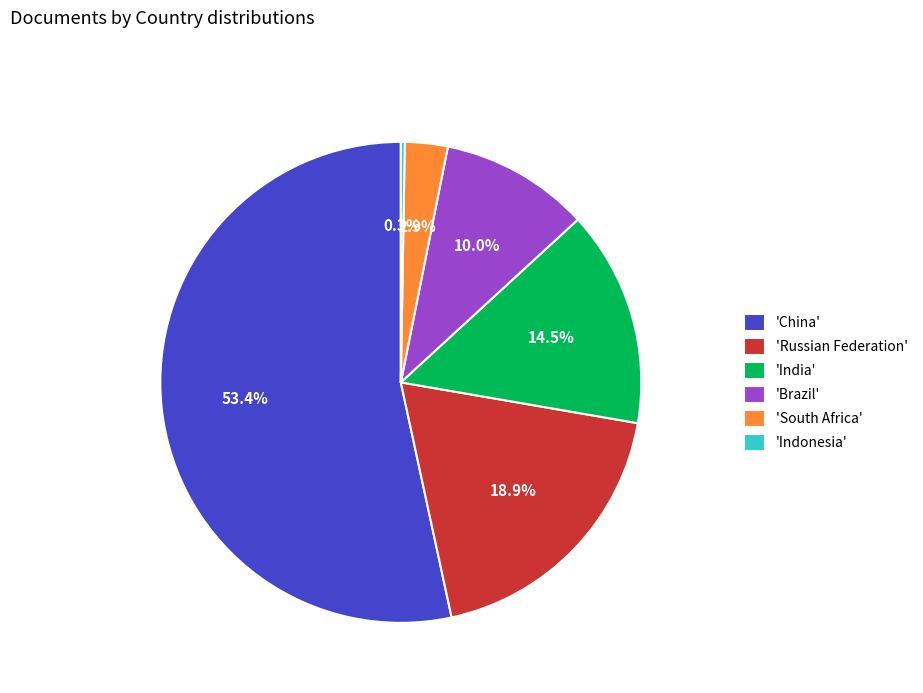

Do 'Russian Federation' and 'China' together represent more than half of the pie?

Yes